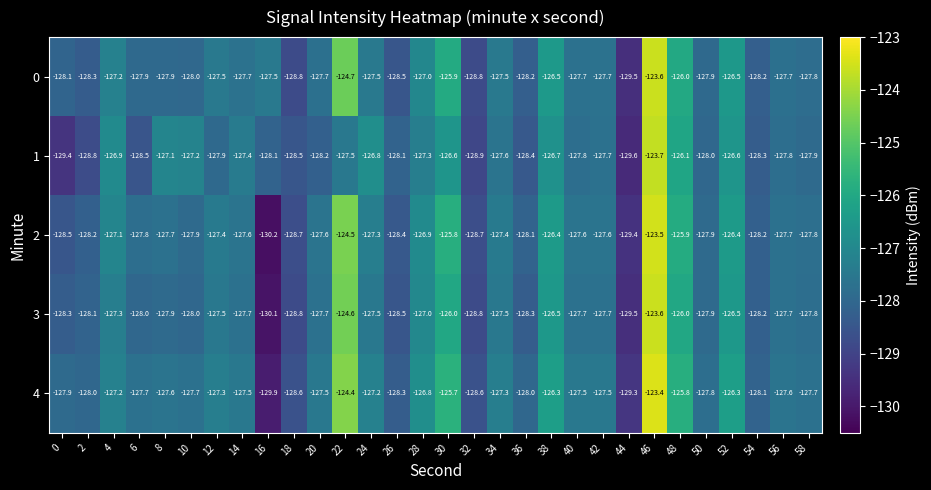

What is the average value of the 2 series?

-127.5